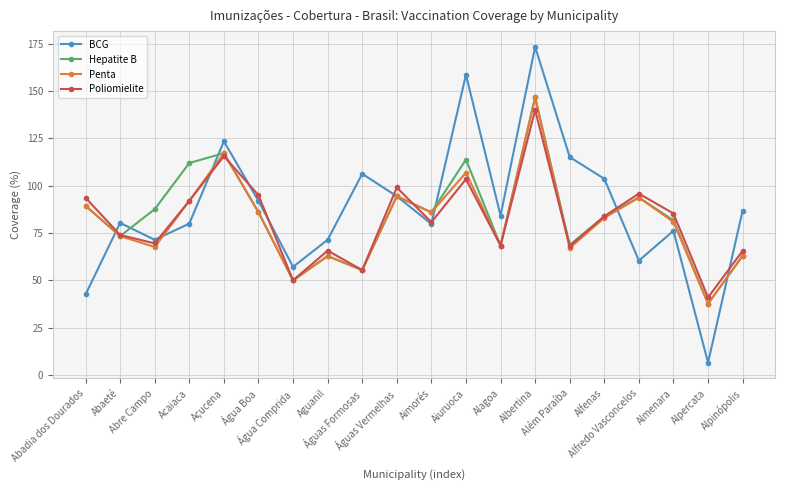

Where is the first local minimum for Hepatite B?

Abaeté